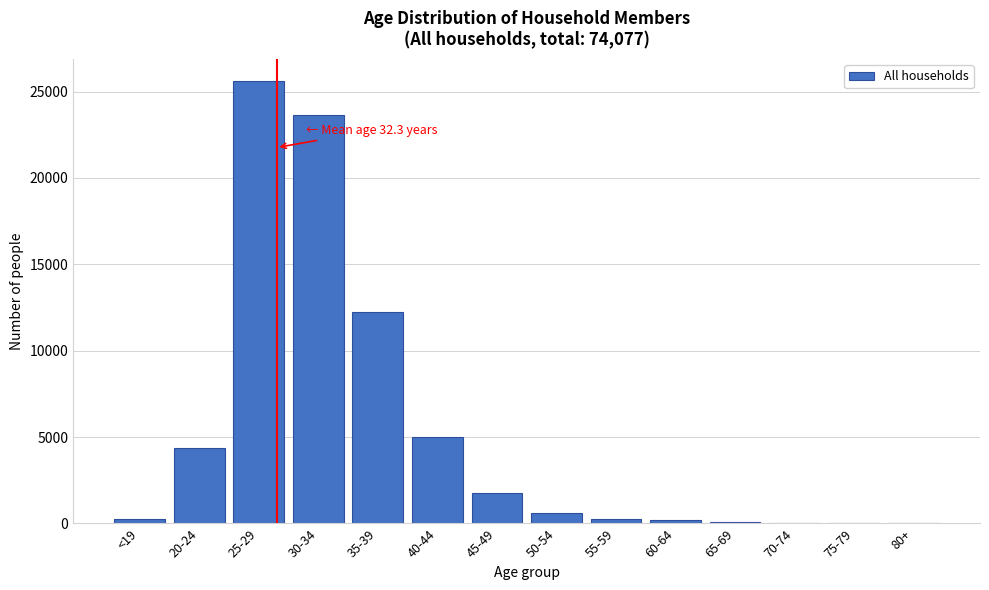

Where is the data nearest to the value 12807?

35-39